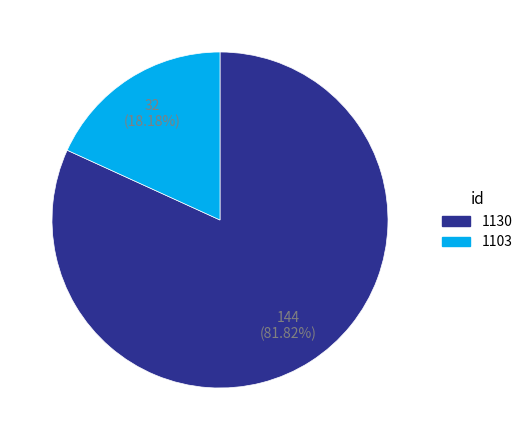

How many segments does this pie chart have?

2